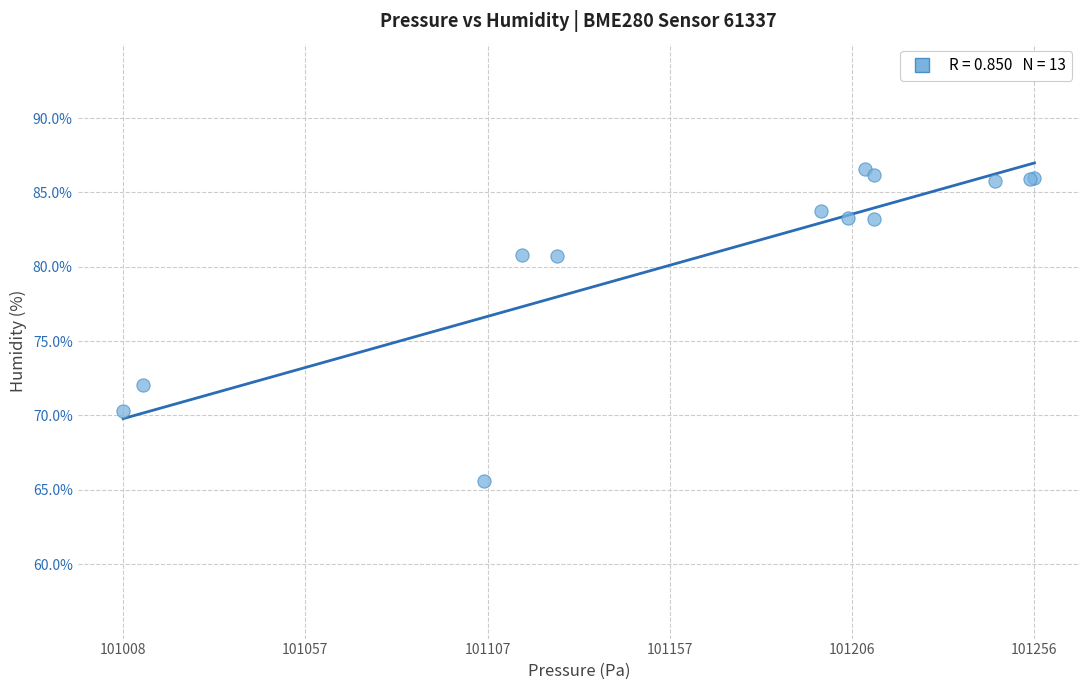

What Y value in the scatter plot is closest to 76?

72.1